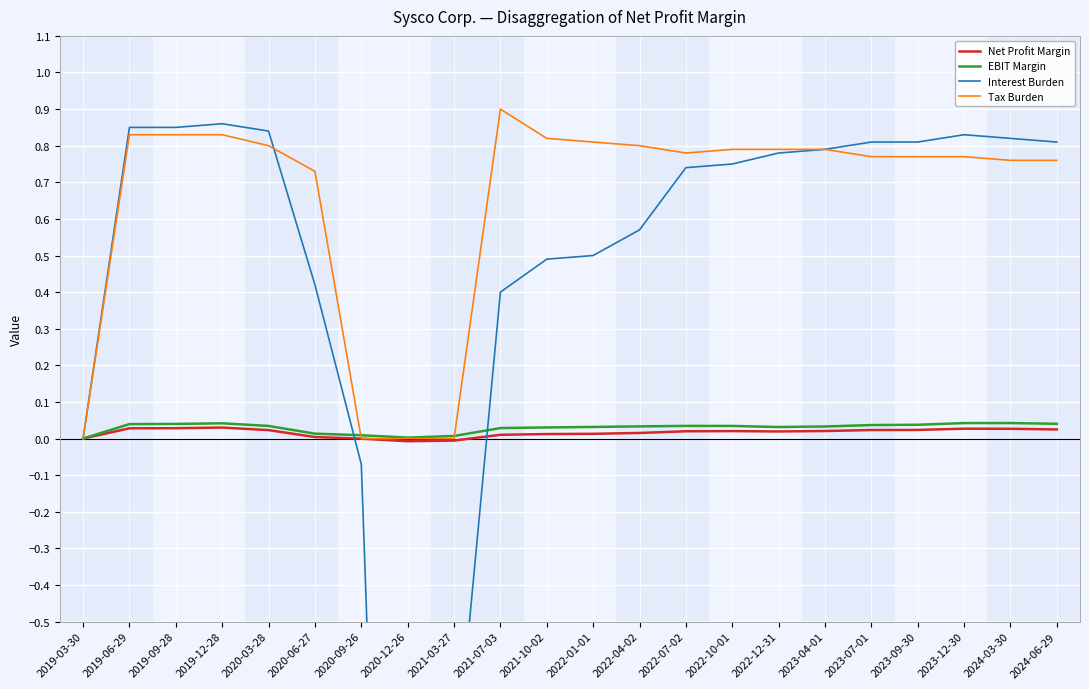

How many values in the Interest Burden series are below 0?

3